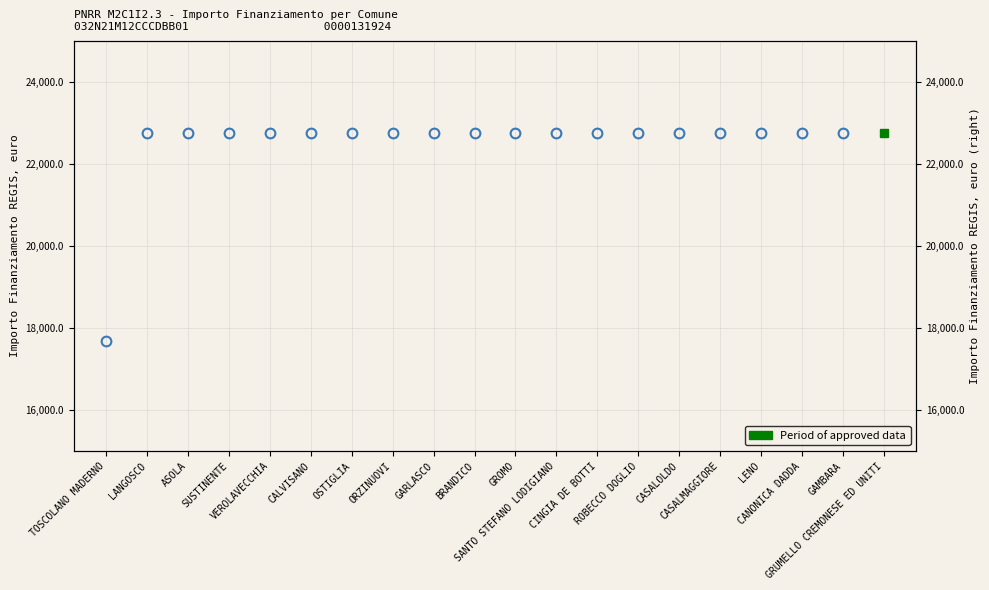

The value at CANONICA DADDA is 22750.0. True or false?

True